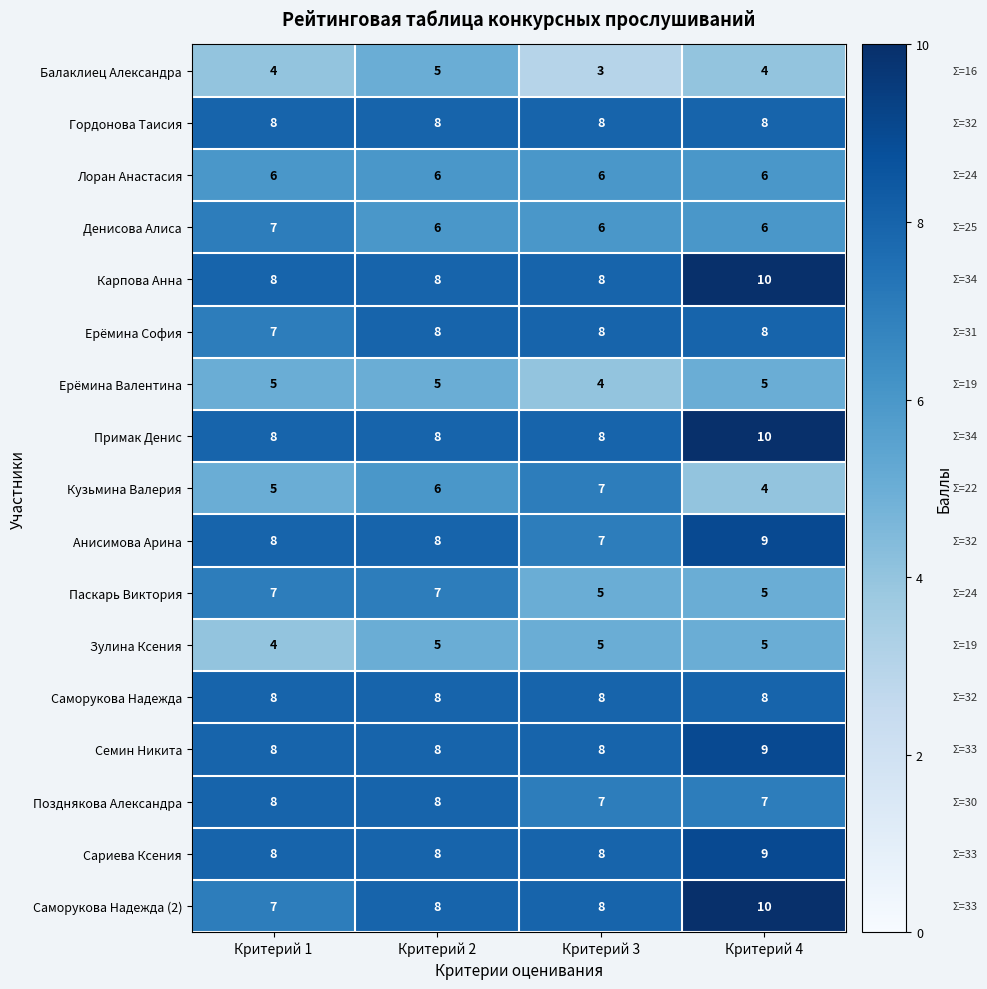

How many categories are shown in the chart?

4